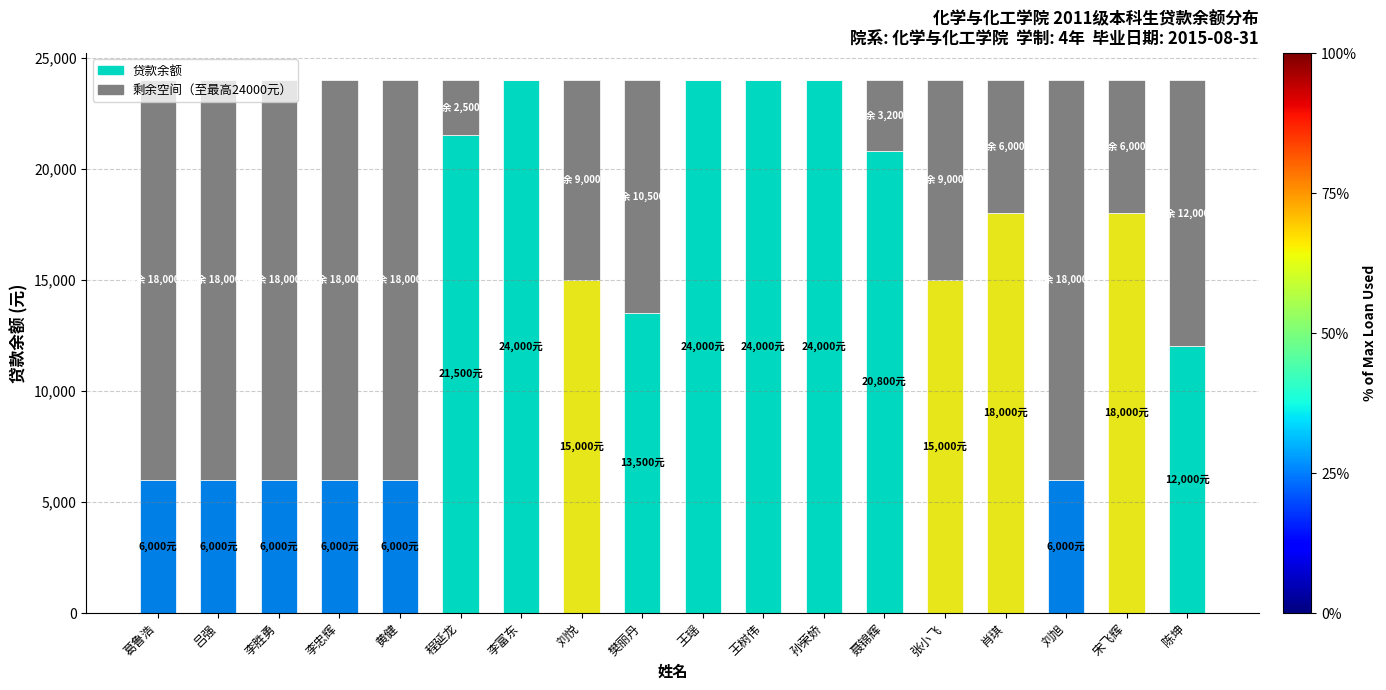

What is the total value across all series at 陈坤?

24000